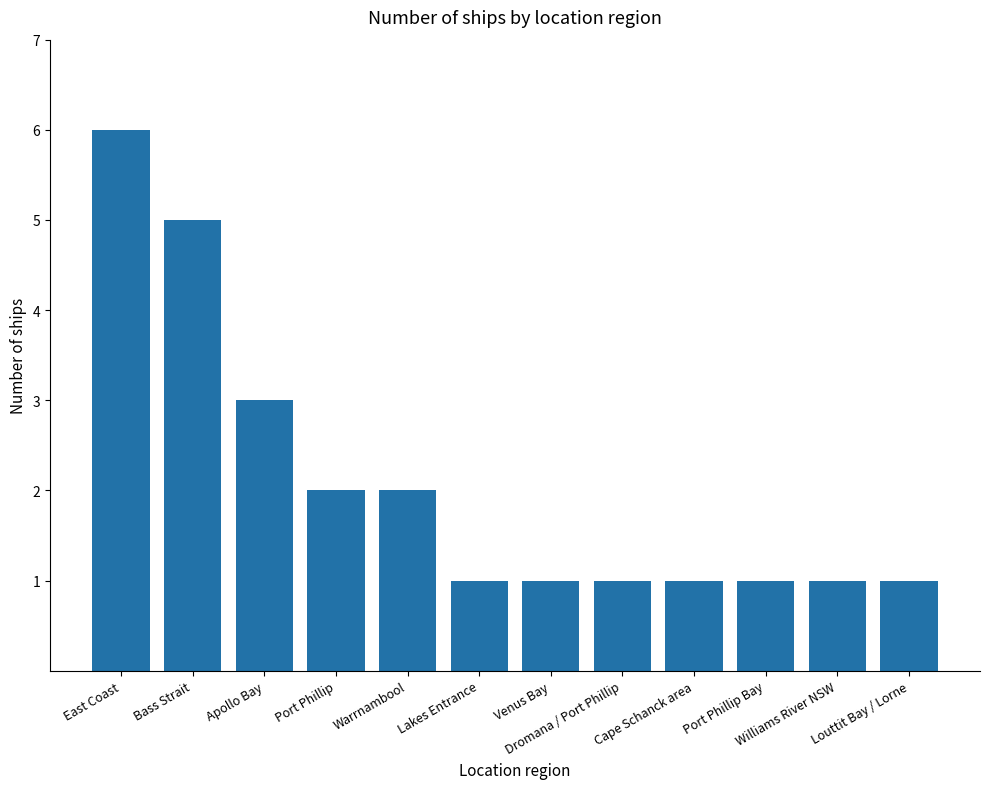

Reading left to right, what are all the values shown in this chart?

East Coast=6	Bass Strait=5	Apollo Bay=3	Port Phillip=2	Warrnambool=2	Lakes Entrance=1	Venus Bay=1	Dromana / Port Phillip=1	Cape Schanck area=1	Port Phillip Bay=1	Williams River NSW=1	Louttit Bay / Lorne=1